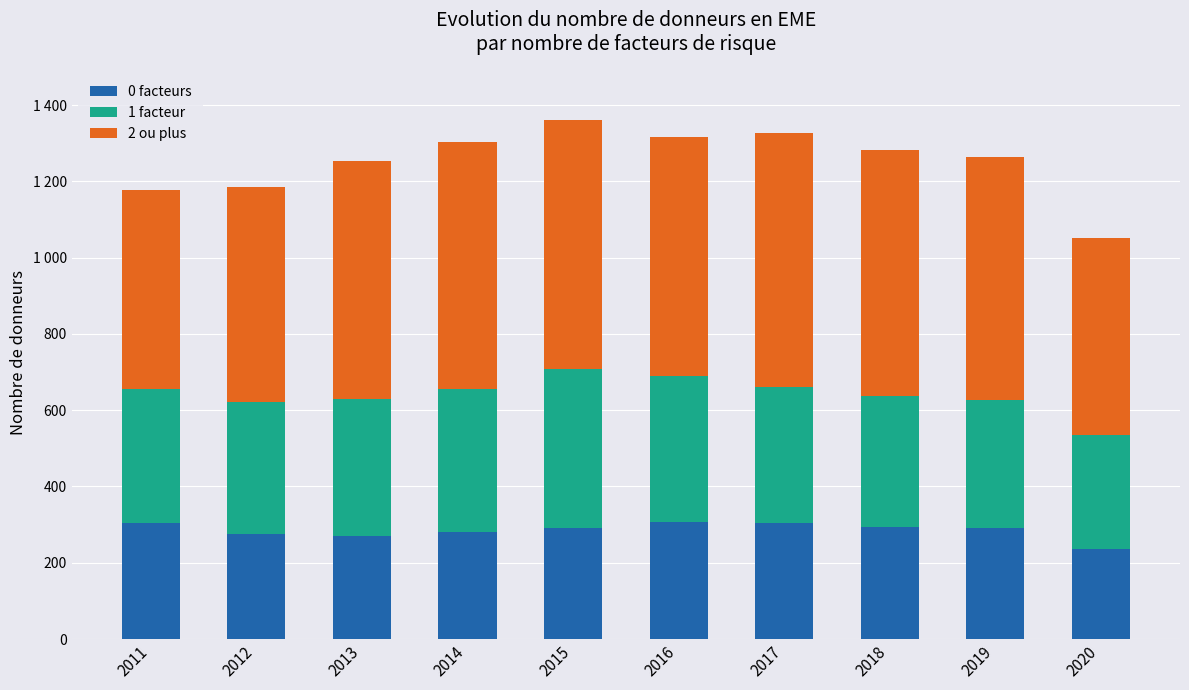

Does the chart contain any negative values?

No